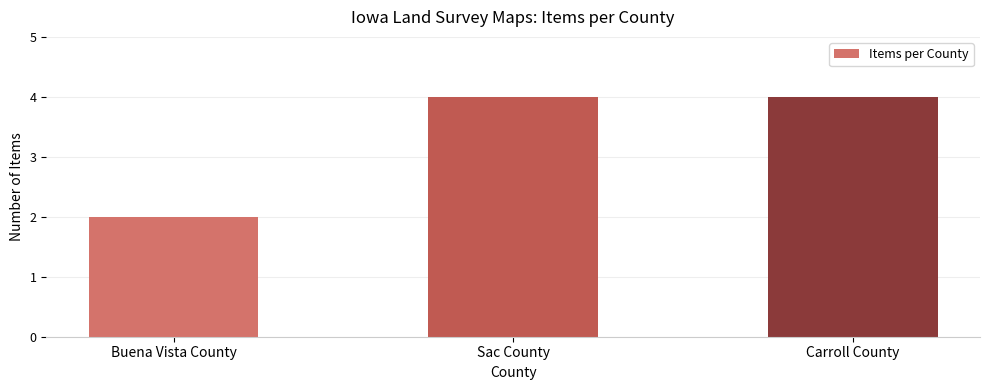

Reading right to left, what are all the values shown in this chart?

Carroll County=4	Sac County=4	Buena Vista County=2